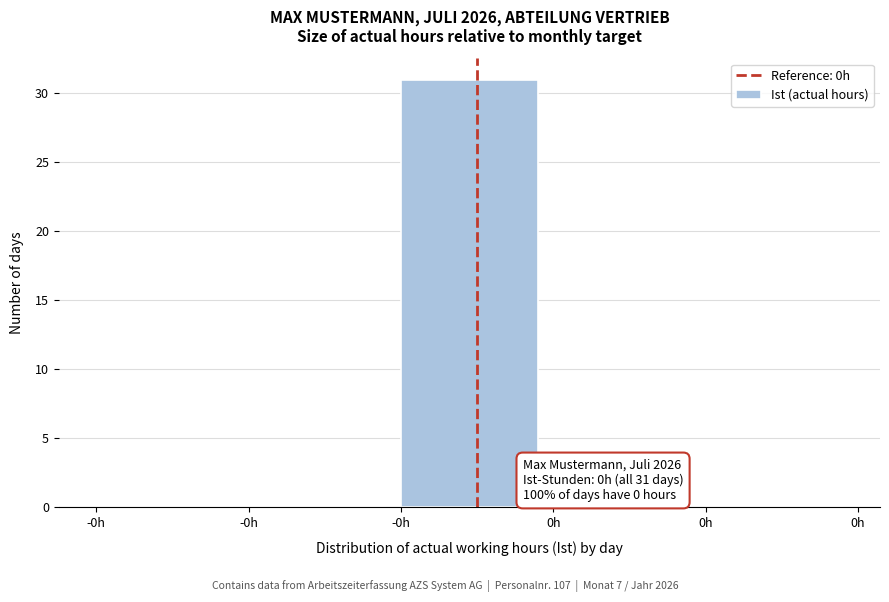

How many series are shown in this chart?

1